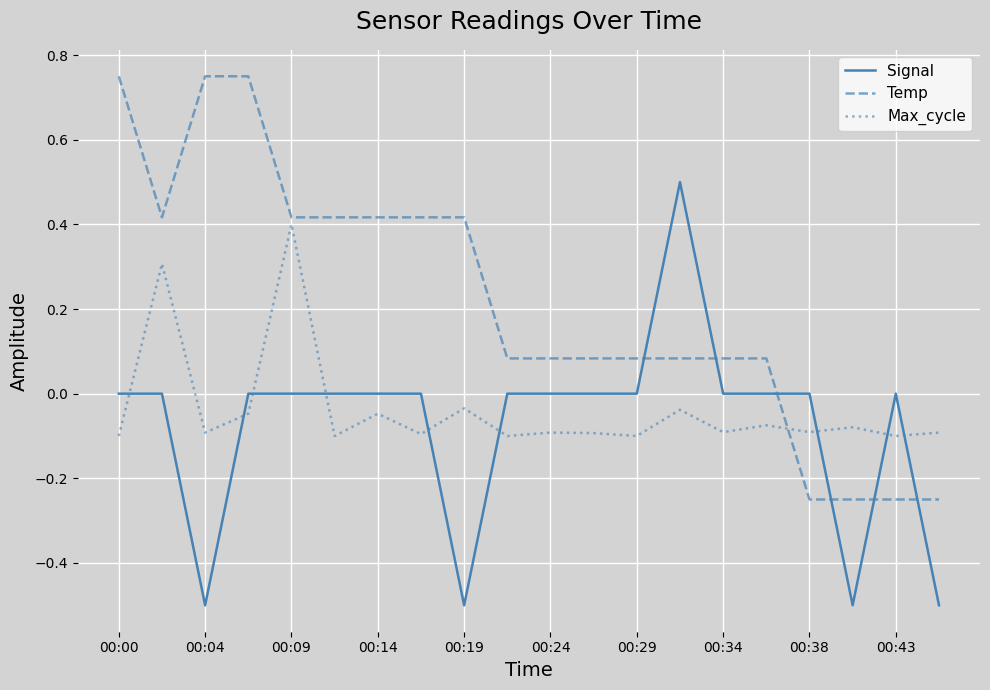

Rank the series by their maximum value, from highest to lowest.

Temp, Signal, Max_cycle